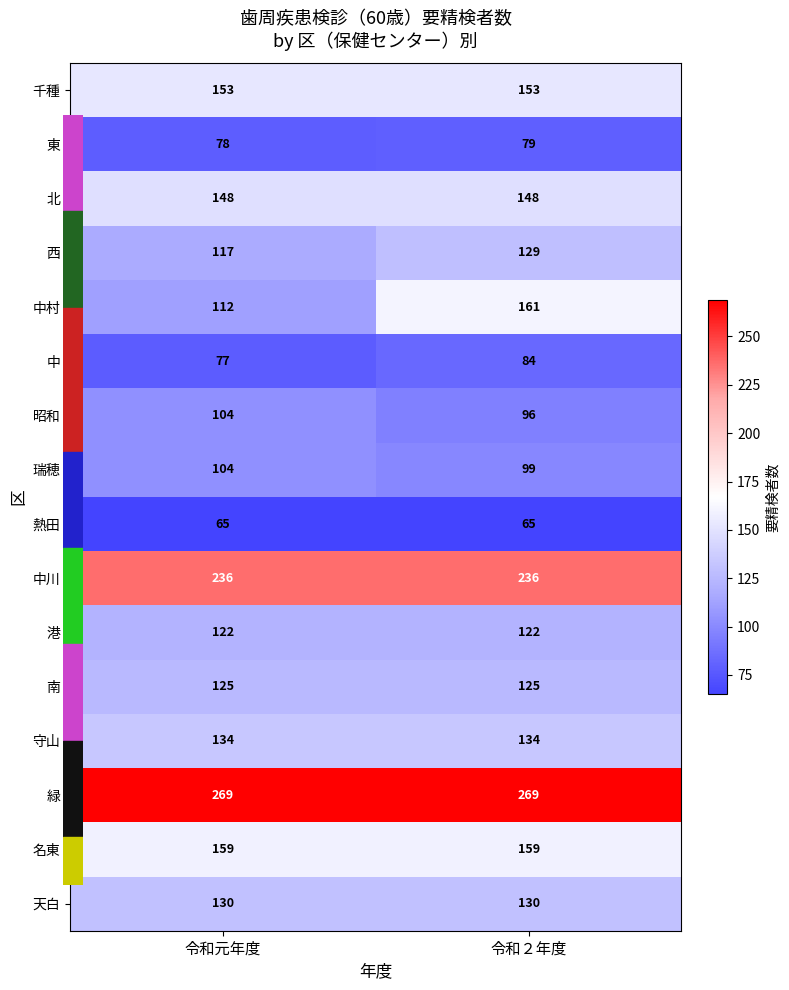

What is the greatest value displayed?

269